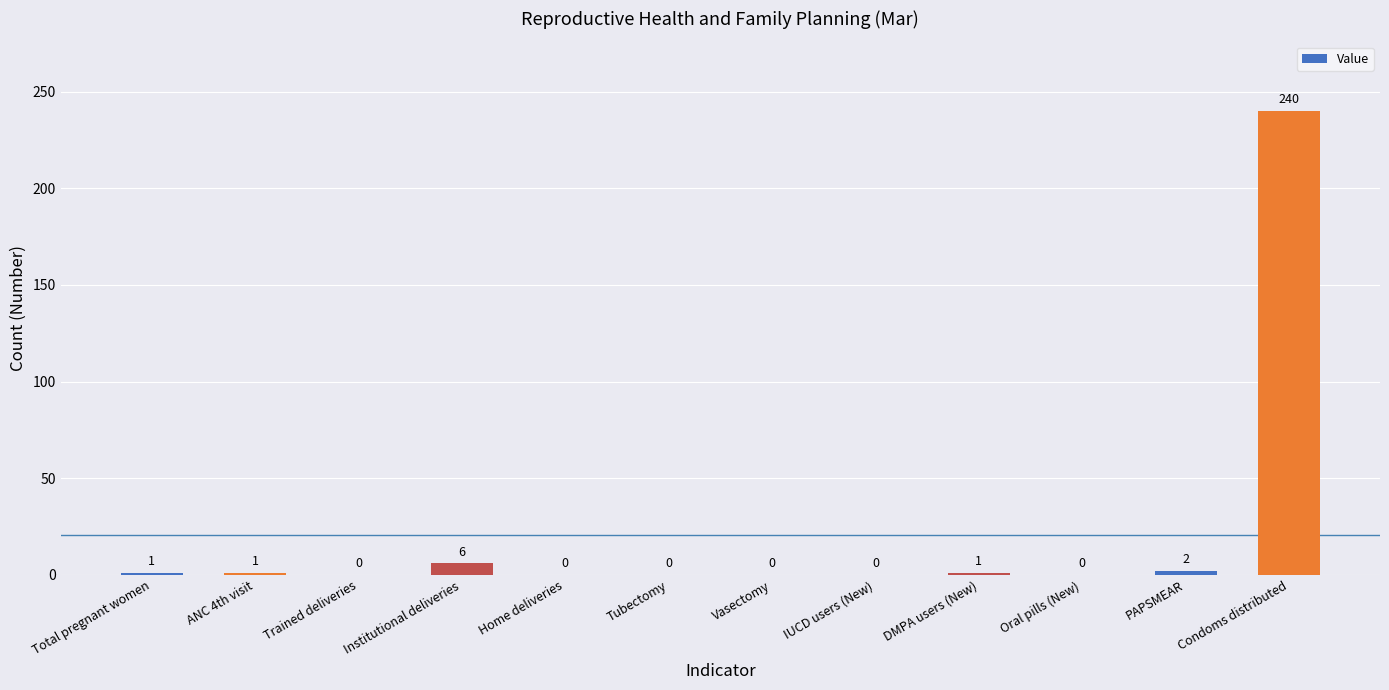

What is the sum of all values?

251